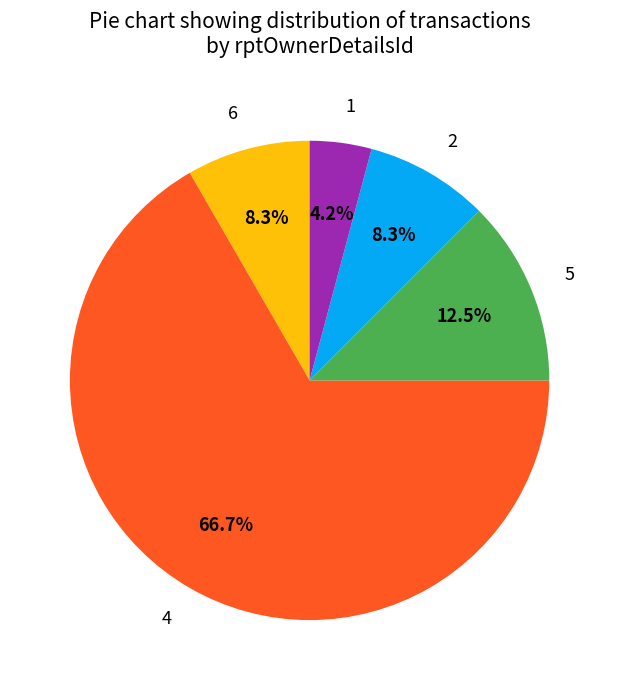

What portion of the pie excludes 4?

33.3%